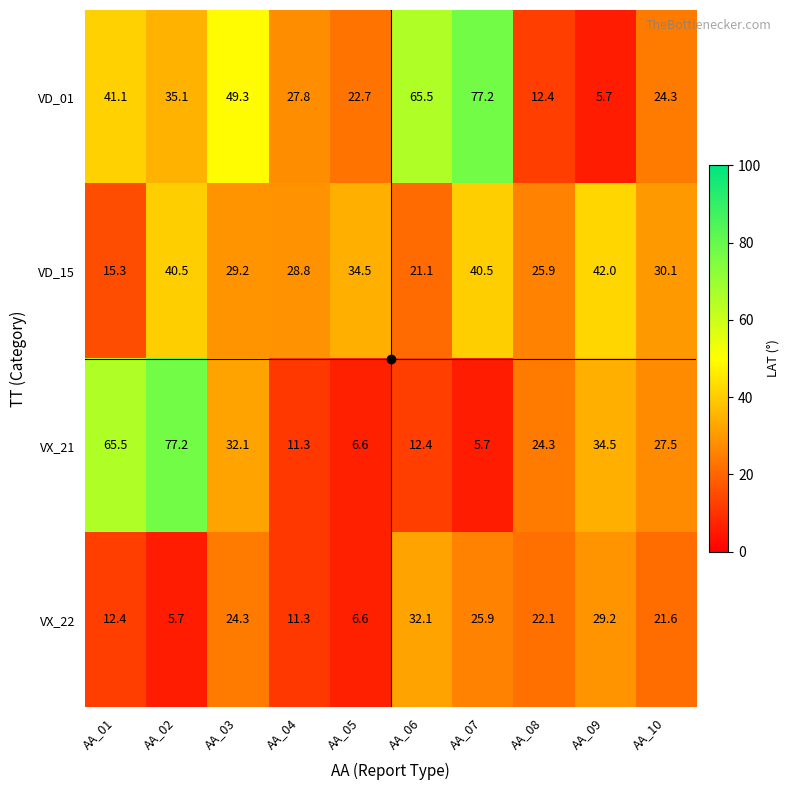

Which series changed the most between AA_07 and AA_10?

VD_01